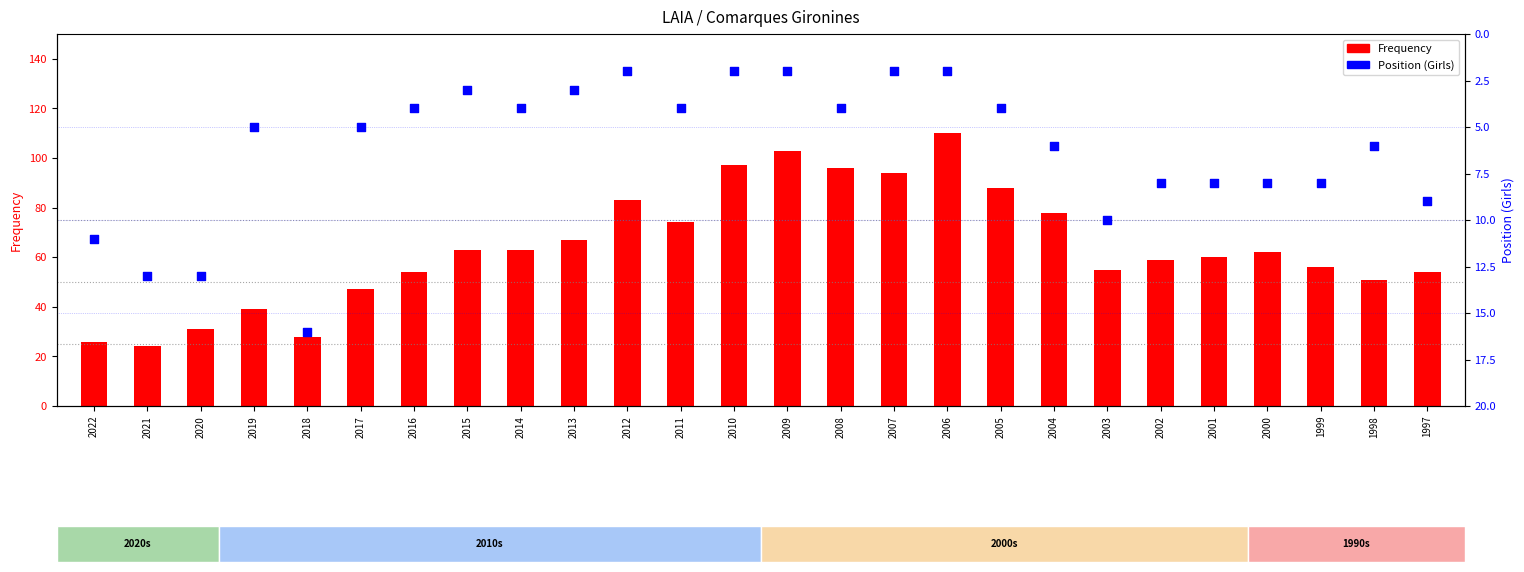

Which series contains the lowest Y value?

Position (Girls)